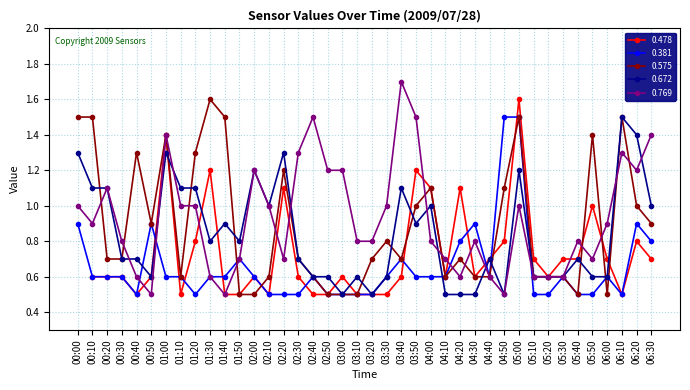

True or false: 0.381 and 0.769 cross at least once.

True